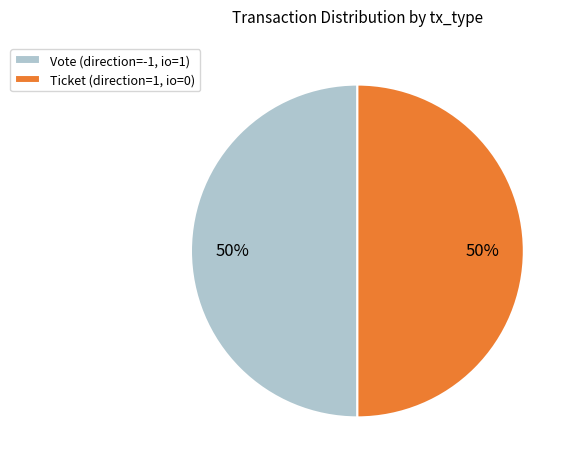

To the nearest percent, what is the average slice percentage?

50%